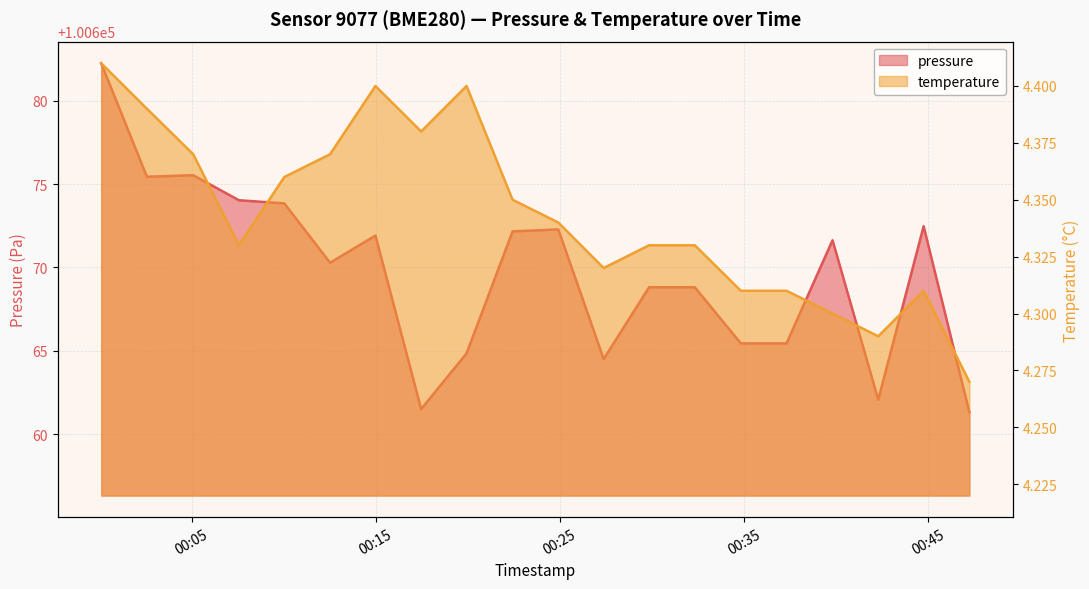

At which category does pressure reach its first local valley?

2023-02-17T00:02:34